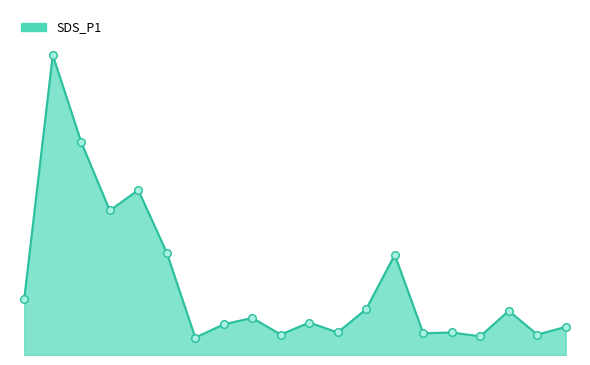

Does the chart have visible grid lines?

No